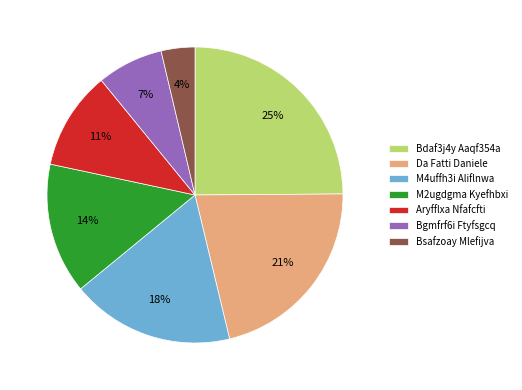

Do M4uffh3i Aliflnwa and Bsafzoay Mlefijva together represent more than half of the pie?

No